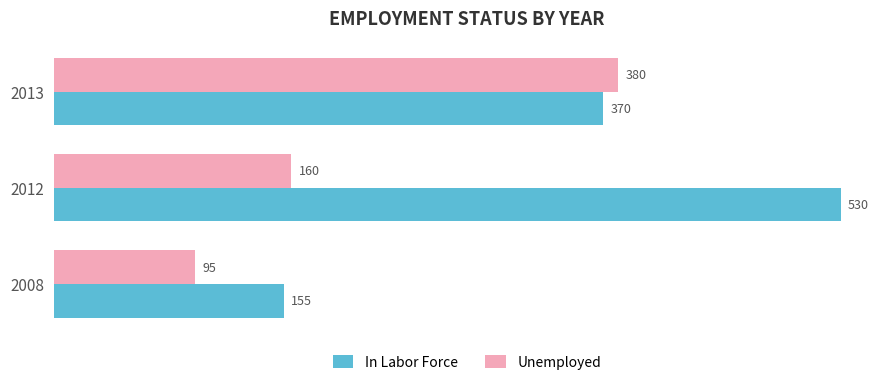

Which category has the lowest value in the In Labor Force series?

2008